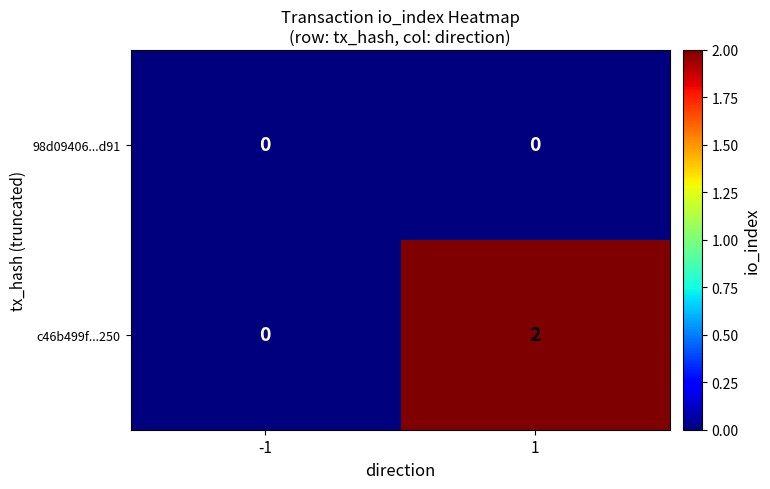

Which series has the largest total across all categories?

c46b499f...250